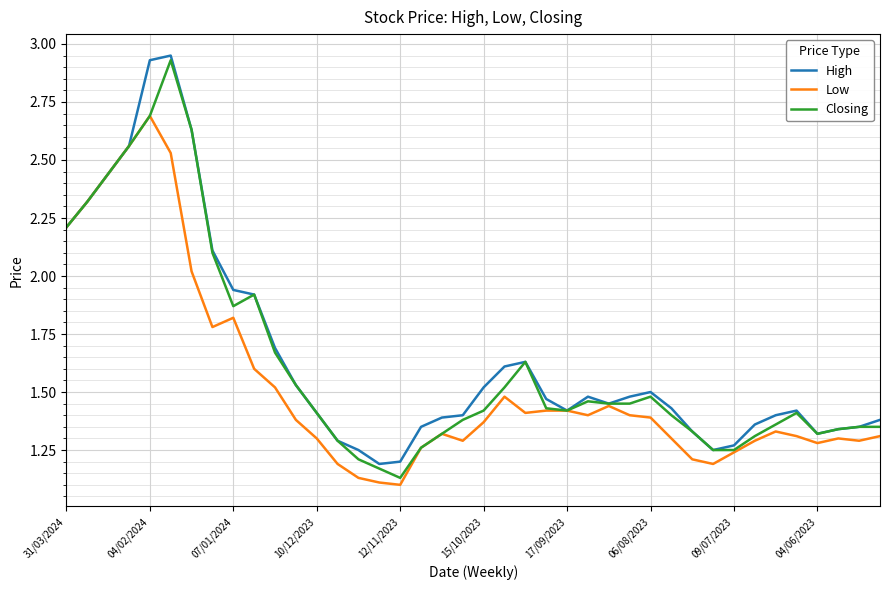

Is this an area chart (filled region under the line)?

No